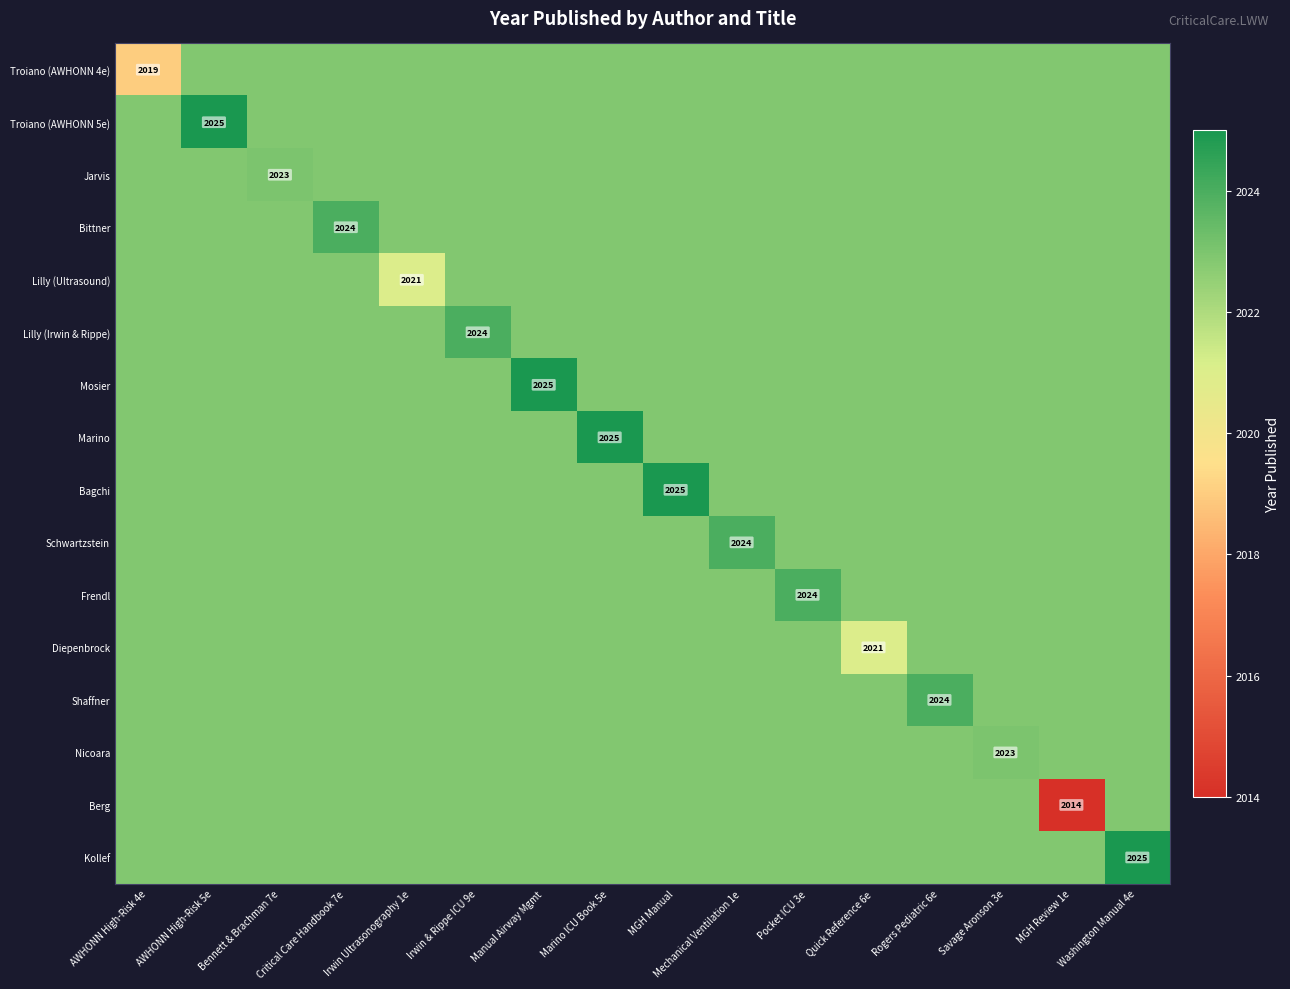

List the labels in order of Troiano (AWHONN 5e) value, smallest first.

AWHONN High-Risk 4e, Bennett & Brachman 7e, Critical Care Handbook 7e, Irwin Ultrasonography 1e, Irwin & Rippe ICU 9e, Manual Airway Mgmt, Marino ICU Book 5e, MGH Manual, Mechanical Ventilation 1e, Pocket ICU 3e, Quick Reference 6e, Rogers Pediatric 6e, Savage Aronson 3e, MGH Review 1e, Washington Manual 4e, AWHONN High-Risk 5e